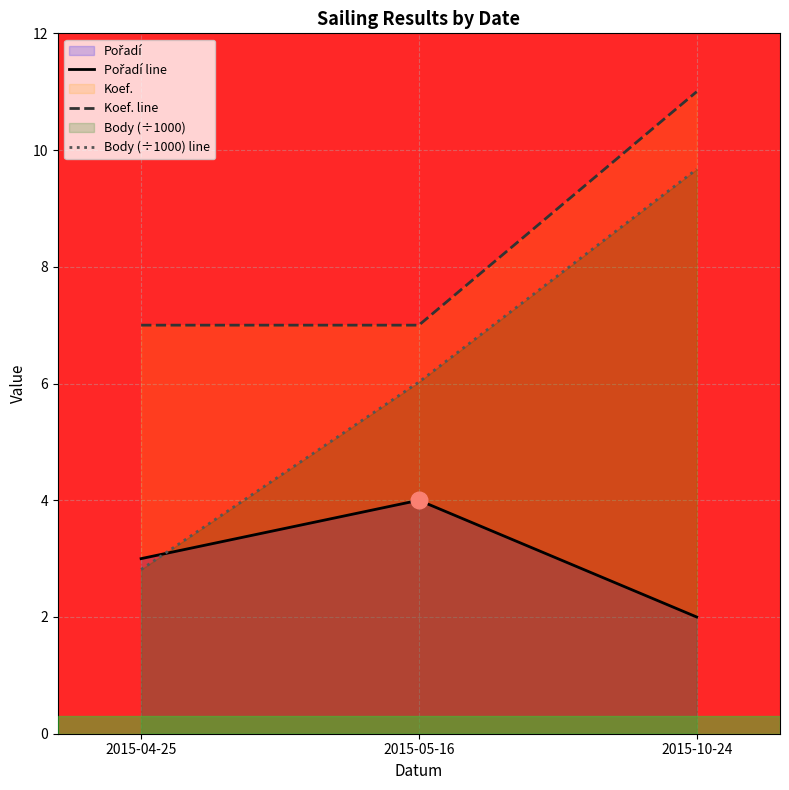

Rank the series by their average value, from lowest to highest.

Pořadí line, Body (÷1000) line, Koef. line